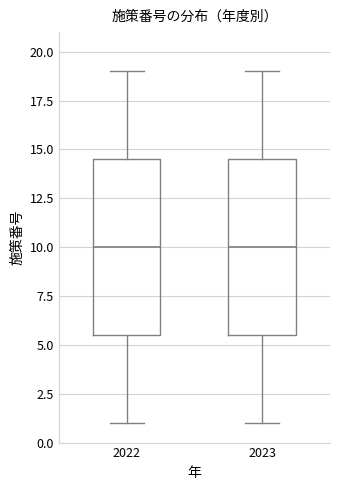

Reading left to right, transcribe this box plot: for each box, give where its median line is, the range the box spans, and where its two whiskers end, as read against the y-axis. The values are not printed on the chart, so give them approximately, as read against the axis.

2022: median 10.0, box 5.5 to 14.5, whiskers 1.0 to 19.0
2023: median 10.0, box 5.5 to 14.5, whiskers 1.0 to 19.0